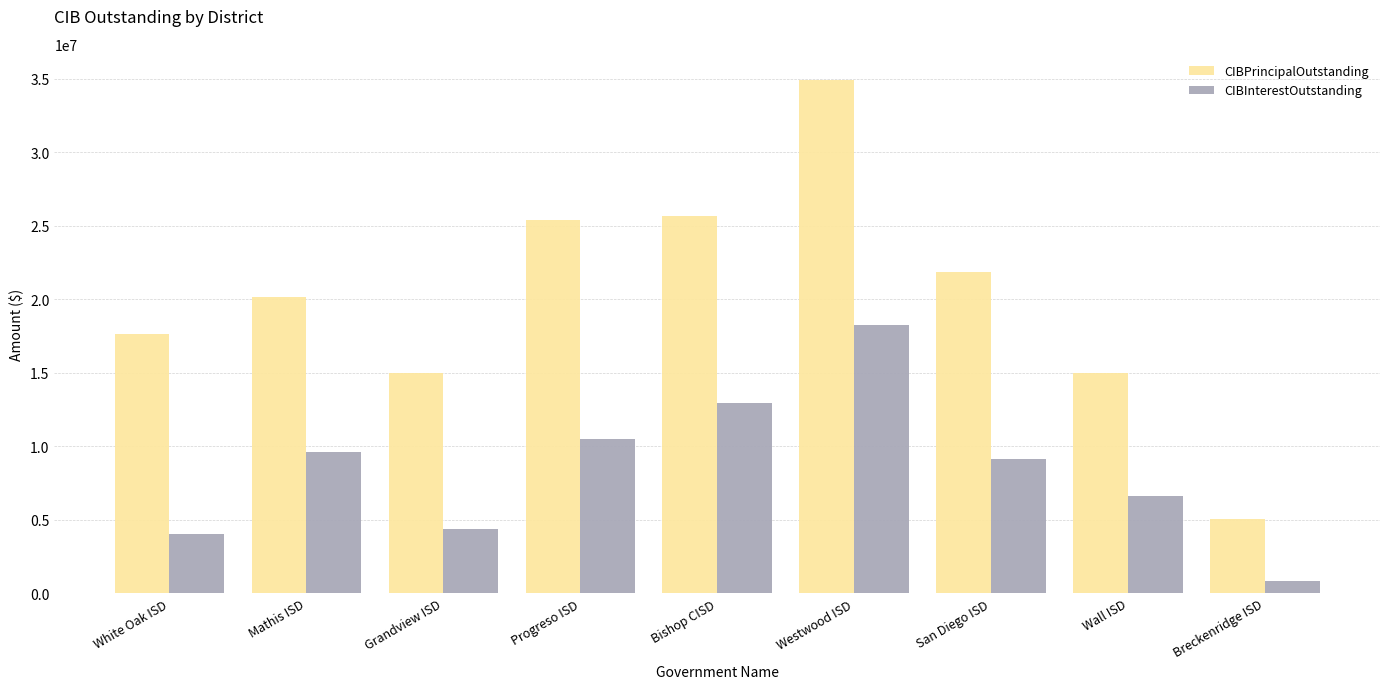

Is it true that CIBInterestOutstanding equals 1492909.1 at Wall ISD?

False